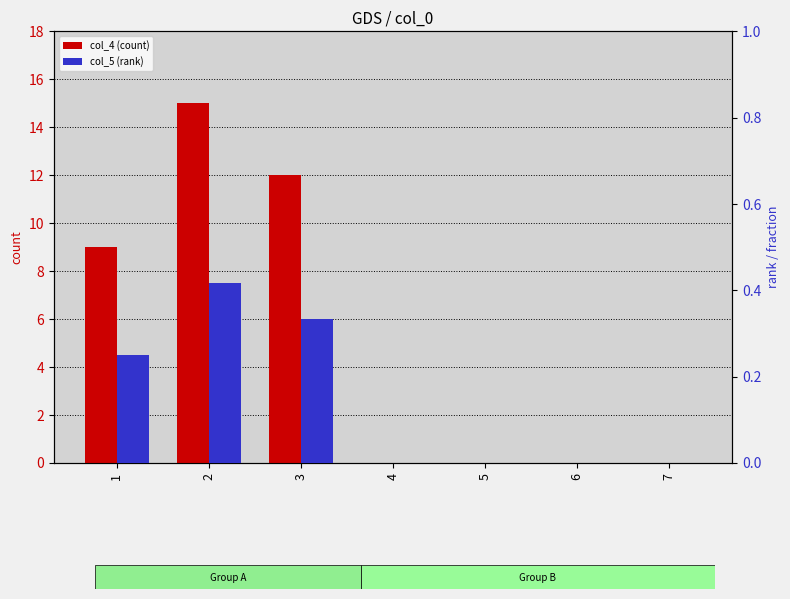

At how many categories does at least one series exceed 14?

1